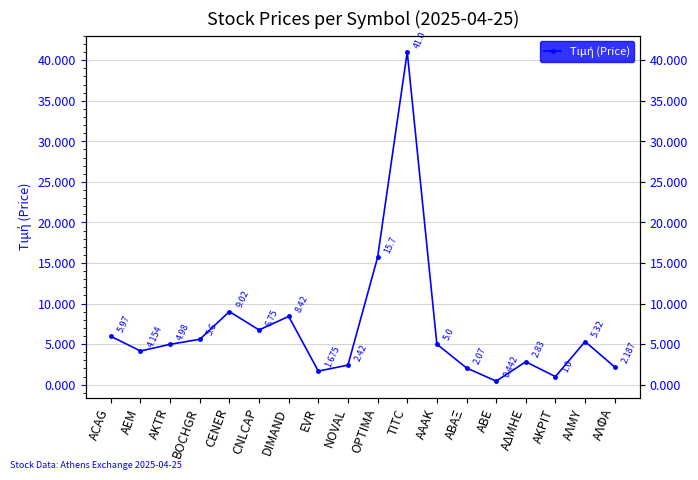

What position from the left is DIMAND?

7